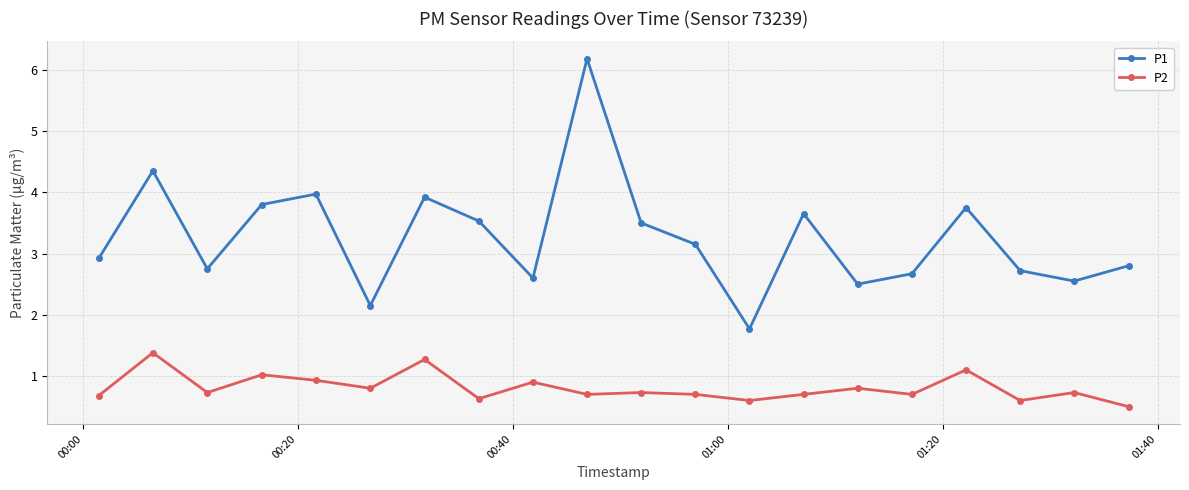

Which series has the largest range (max minus min)?

P1